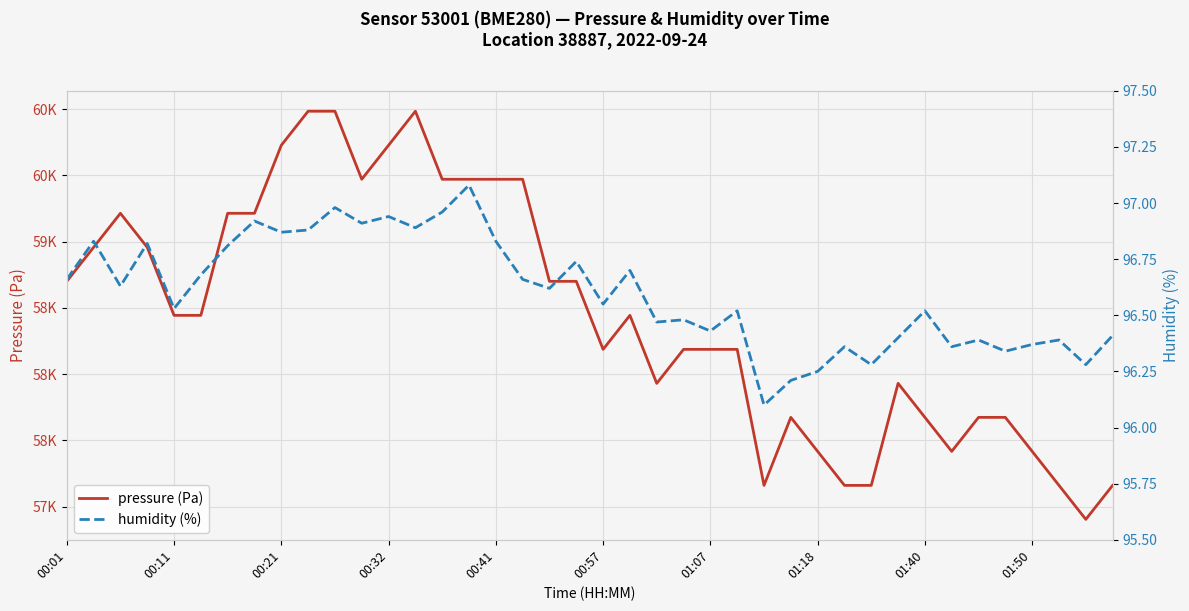

How many data points does each series have?

40